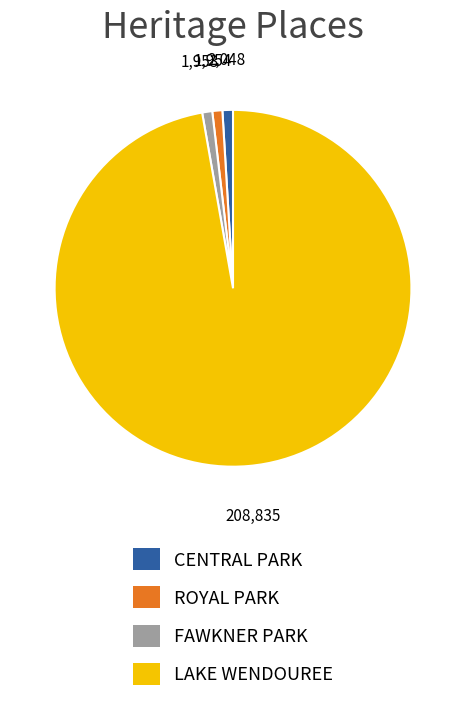

Combined, do LAKE WENDOUREE and ROYAL PARK account for over 50%?

Yes